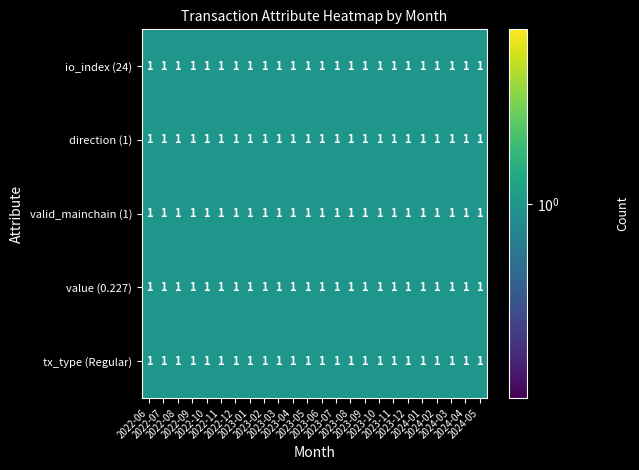

Is it true that 2024-03 equals 1 at 0?

True